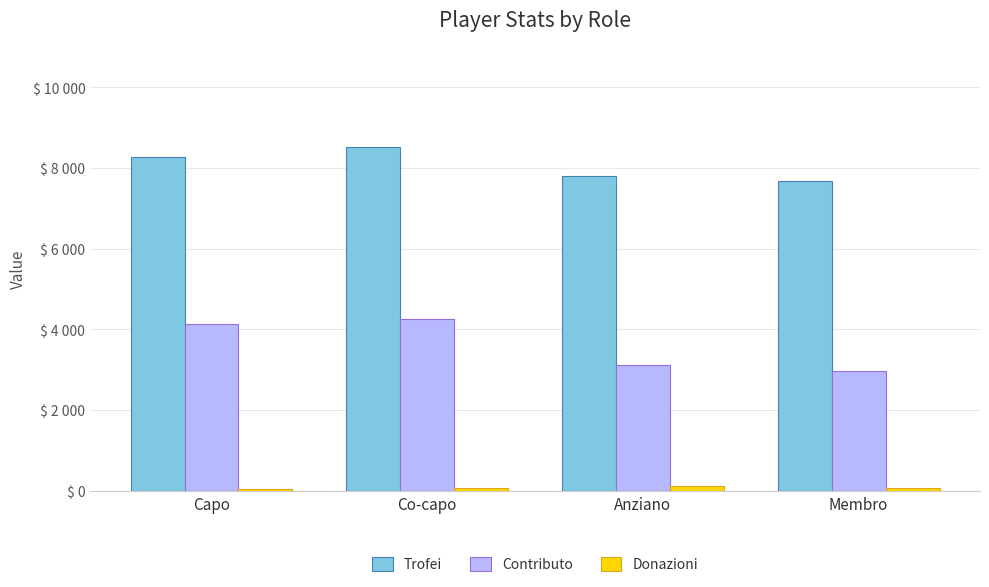

What is the label of the 2nd bar from the right?

Anziano